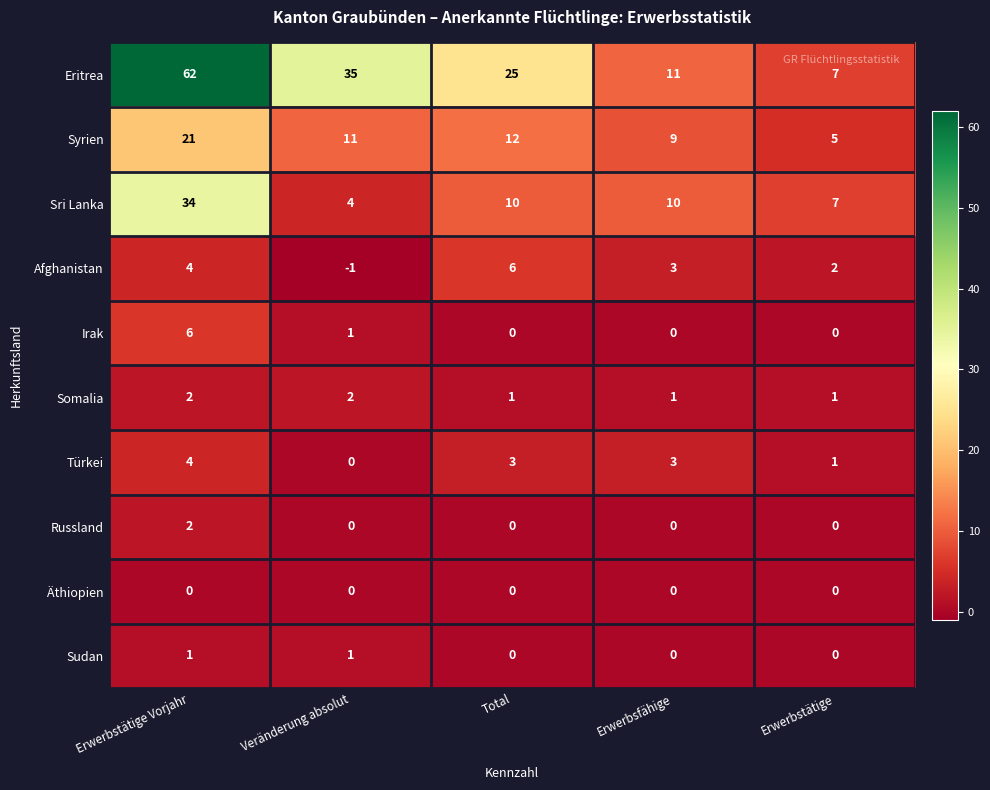

How many distinct data groups are displayed?

10